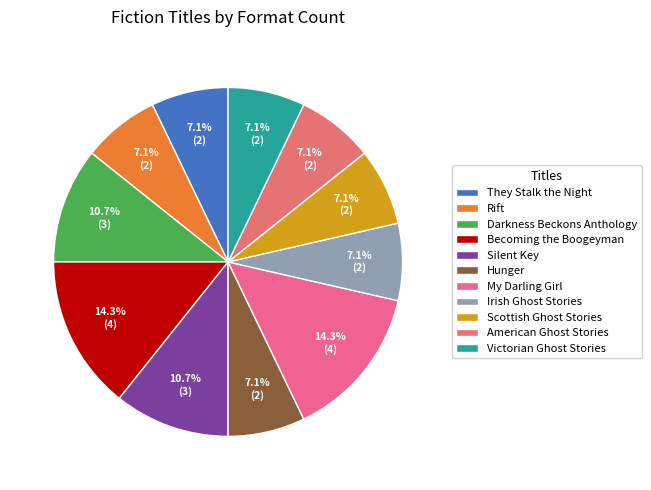

Which slice is the smallest?

They Stalk the Night